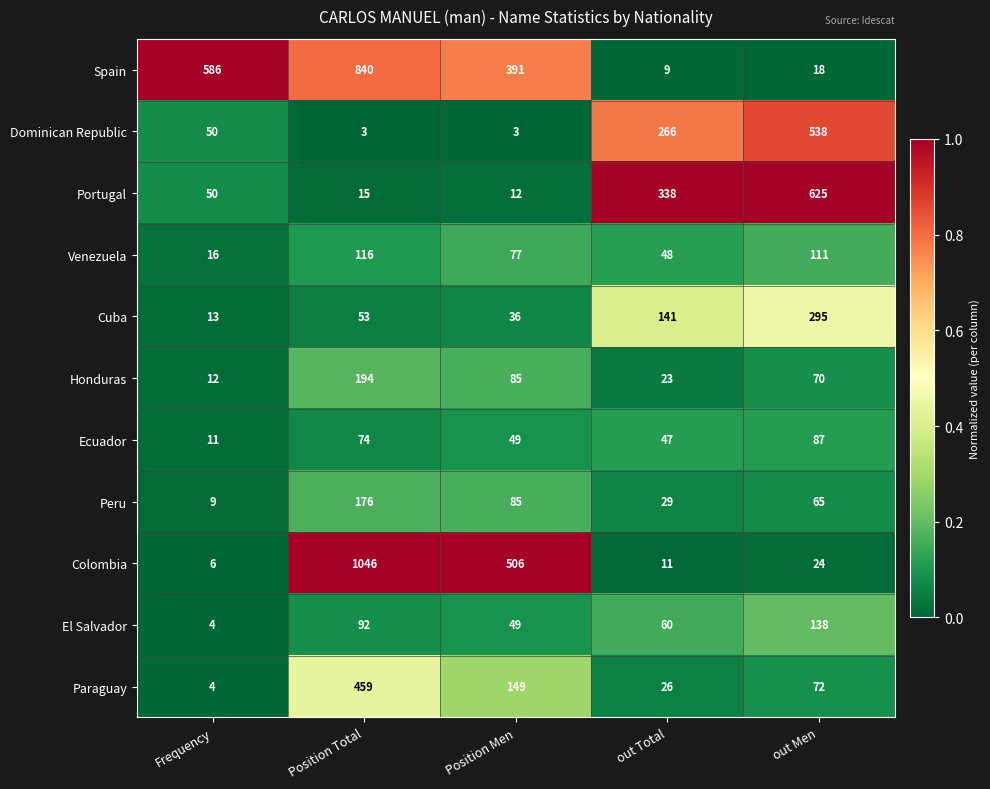

What is the difference between the Spain values at Position Total and Position Men?

449